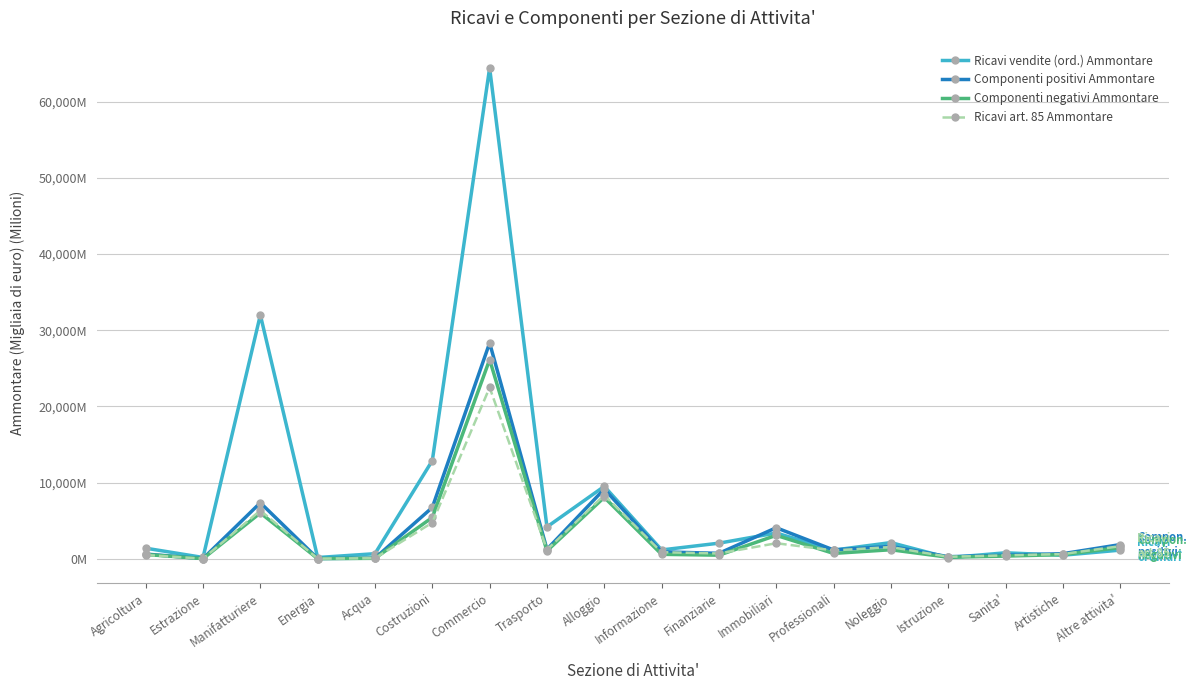

Which series changed the most between Agricoltura and Acqua?

Ricavi vendite (ord.) Ammontare